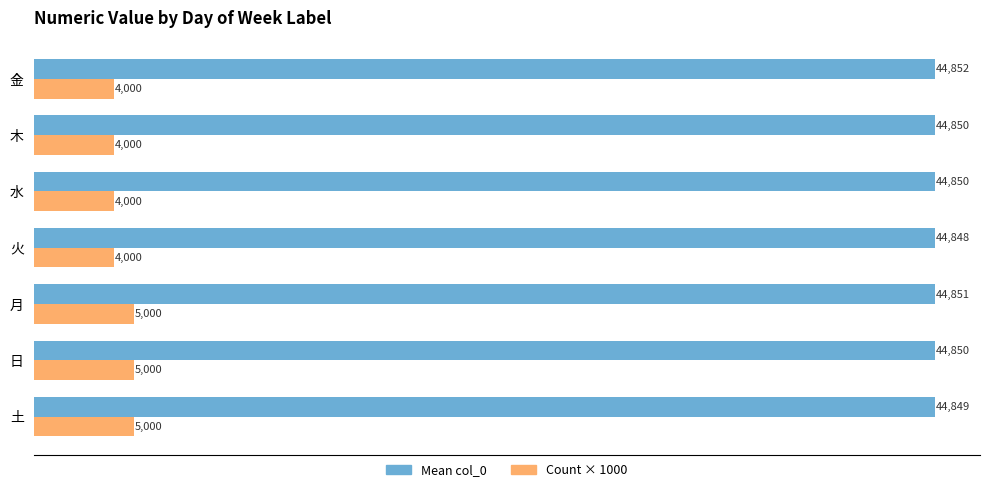

How many Mean col_0 values are between 44849 and 44851?

5